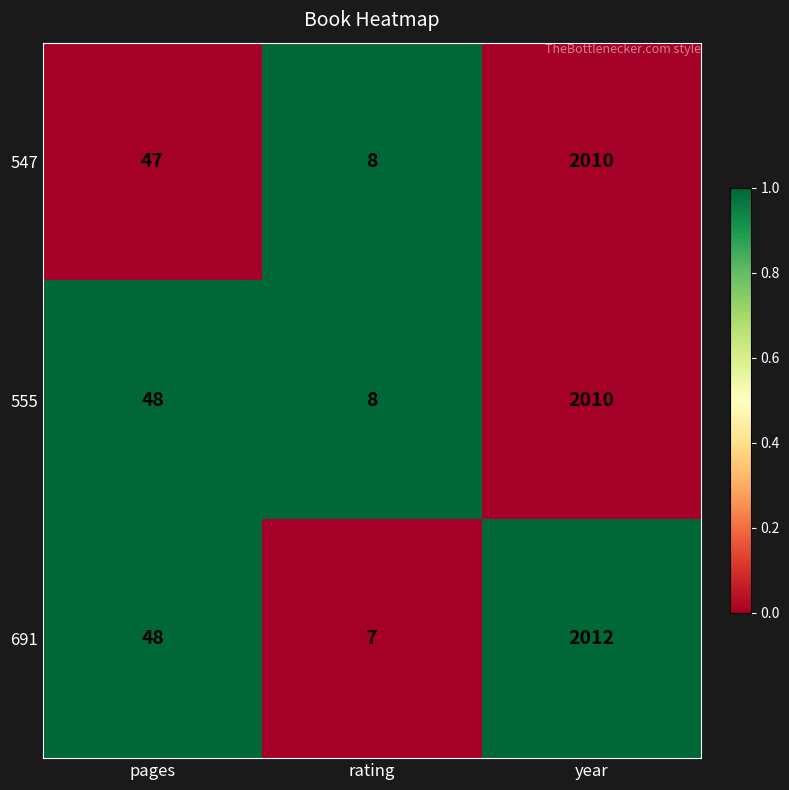

Is it true that 547 equals 3 at rating?

False